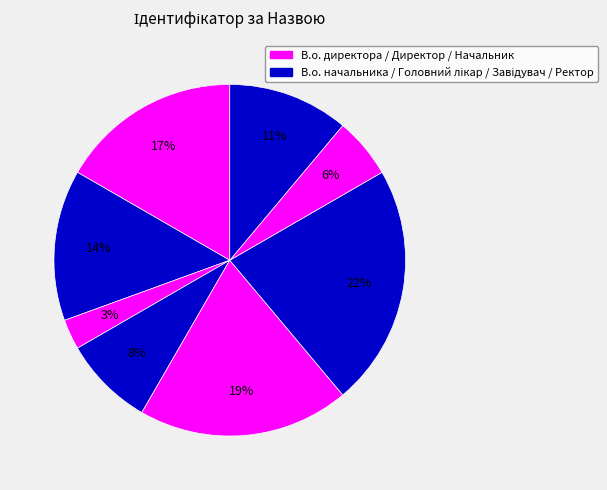

How many slices are in this pie chart?

8